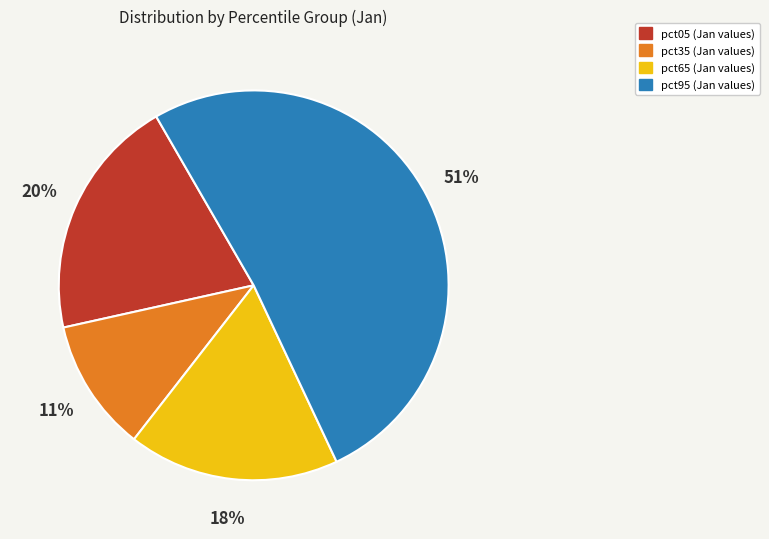

Is there any slice that represents more than half of the pie?

Yes